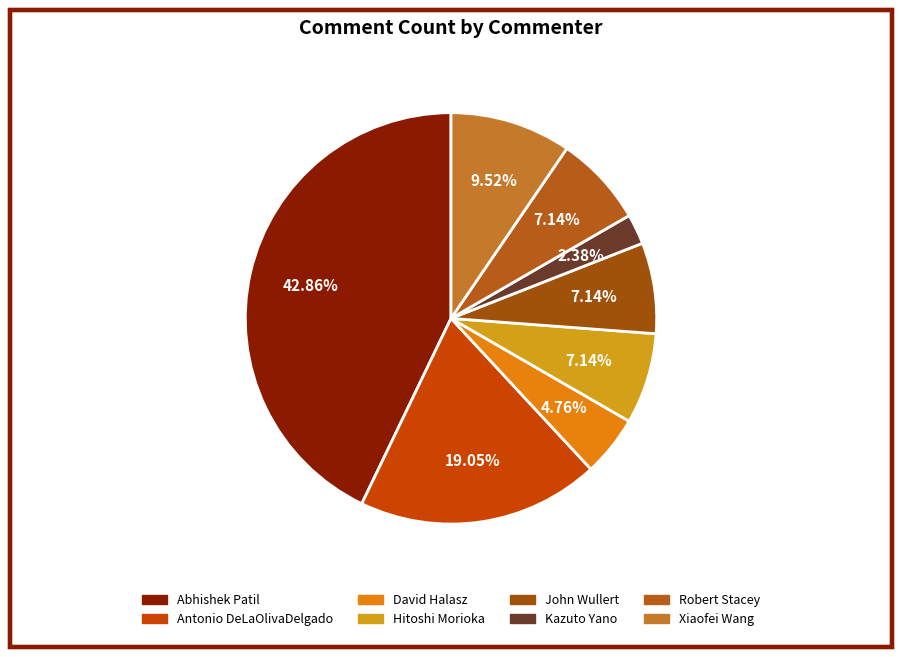

What percentage is the Antonio DeLaOlivaDelgado slice, to the nearest percent?

19%